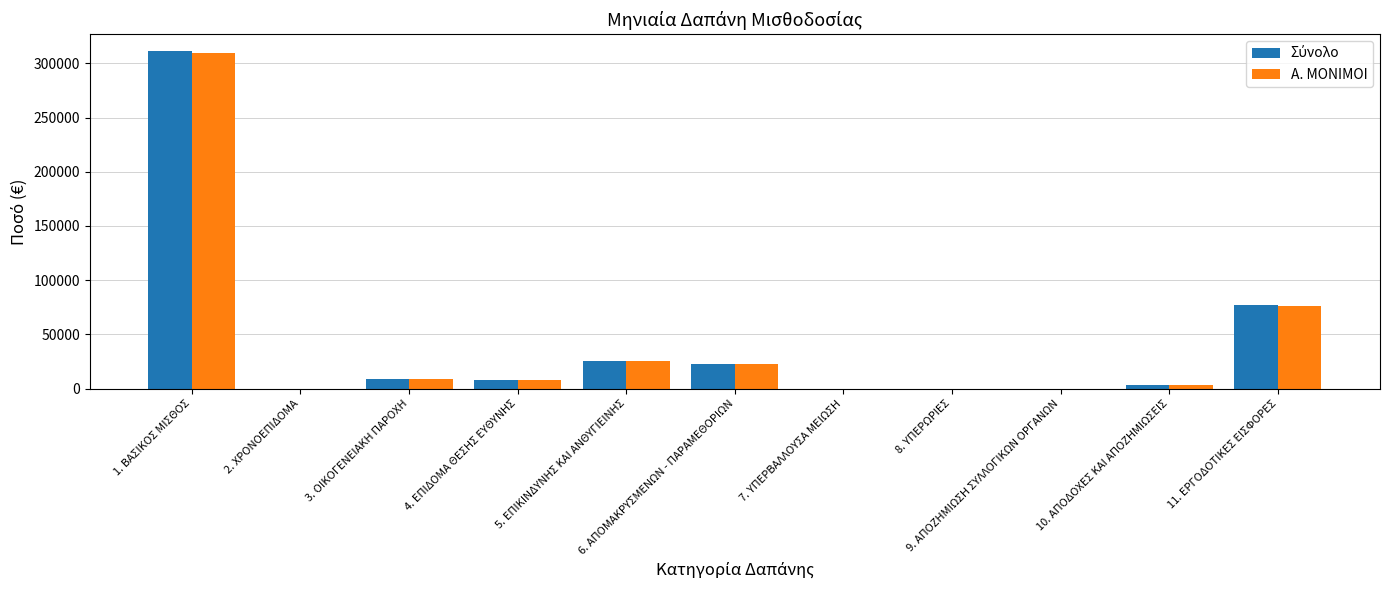

What is the sum of all Α. ΜΟΝΙΜΟΙ values?

455054.4